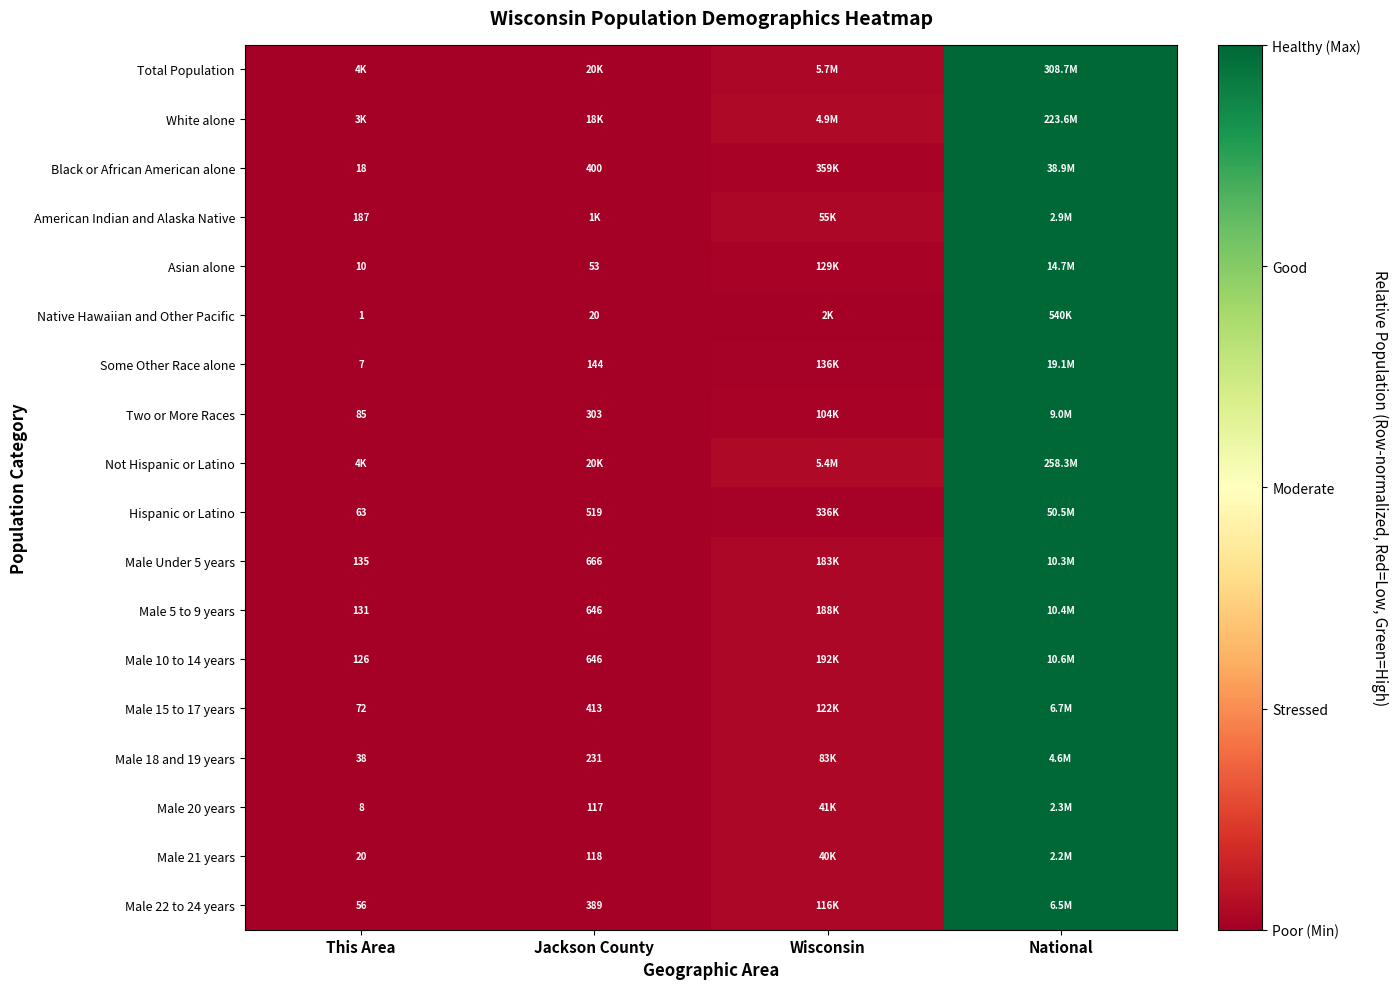

Which series has the widest spread of values?

Total Population